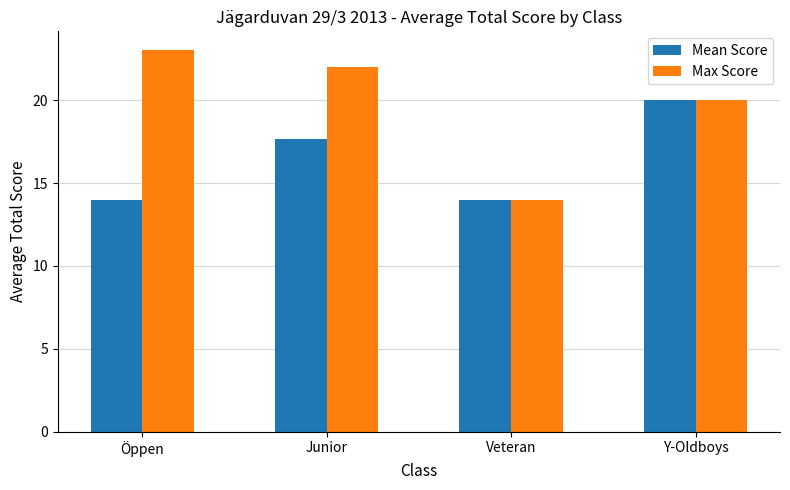

Which series has the widest spread of values?

Max Score